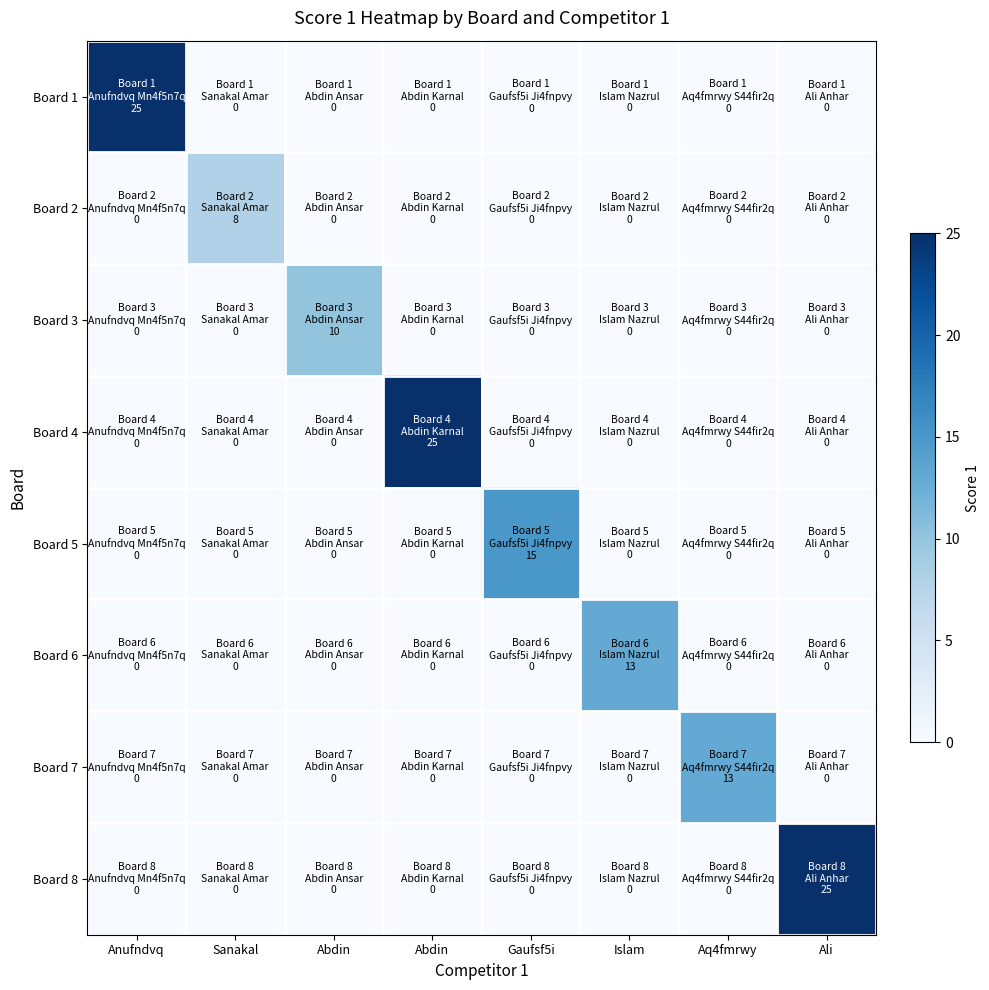

Reading right to left, list all the values displayed in this chart.

Board 1: Ali=0	Aq4fmrwy=0	Islam=0	Gaufsf5i=0	Abdin=0	Abdin=0	Sanakal=0	Anufndvq=25
Board 2: Ali=0	Aq4fmrwy=0	Islam=0	Gaufsf5i=0	Abdin=0	Abdin=0	Sanakal=8	Anufndvq=0
Board 3: Ali=0	Aq4fmrwy=0	Islam=0	Gaufsf5i=0	Abdin=0	Abdin=10	Sanakal=0	Anufndvq=0
Board 4: Ali=0	Aq4fmrwy=0	Islam=0	Gaufsf5i=0	Abdin=25	Abdin=0	Sanakal=0	Anufndvq=0
Board 5: Ali=0	Aq4fmrwy=0	Islam=0	Gaufsf5i=15	Abdin=0	Abdin=0	Sanakal=0	Anufndvq=0
Board 6: Ali=0	Aq4fmrwy=0	Islam=13	Gaufsf5i=0	Abdin=0	Abdin=0	Sanakal=0	Anufndvq=0
Board 7: Ali=0	Aq4fmrwy=13	Islam=0	Gaufsf5i=0	Abdin=0	Abdin=0	Sanakal=0	Anufndvq=0
Board 8: Ali=25	Aq4fmrwy=0	Islam=0	Gaufsf5i=0	Abdin=0	Abdin=0	Sanakal=0	Anufndvq=0